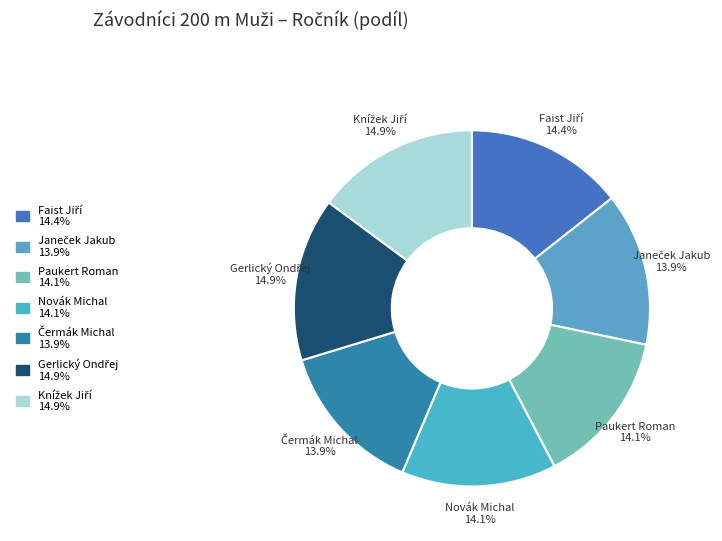

What percentage is NOT represented by Novák Michal?

85.9%